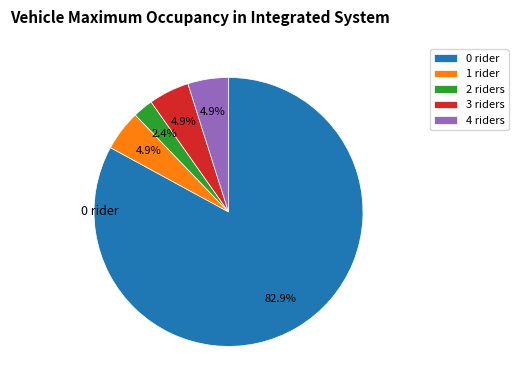

How much of the chart is everything except 3 riders?

95.1%